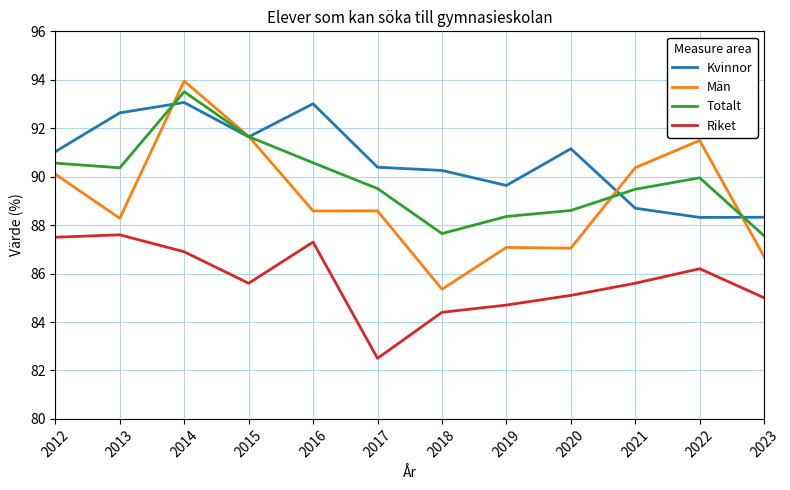

What is the difference between the Riket values at 2020 and 2018?

0.7